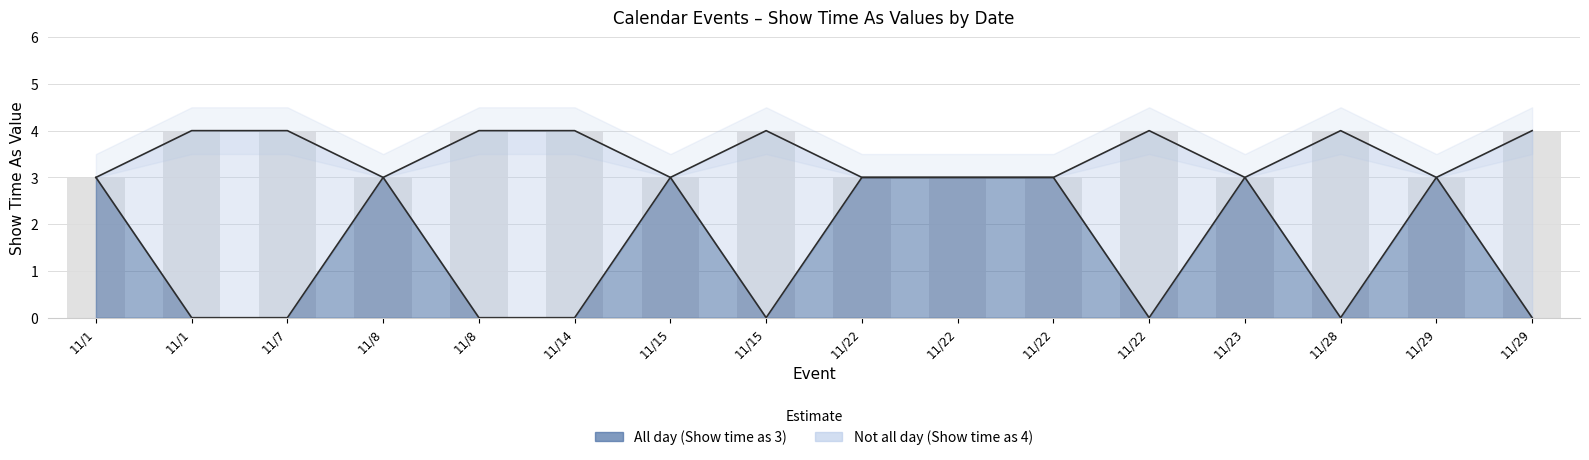

What is the spread (max minus min) of values at 11/28?

4